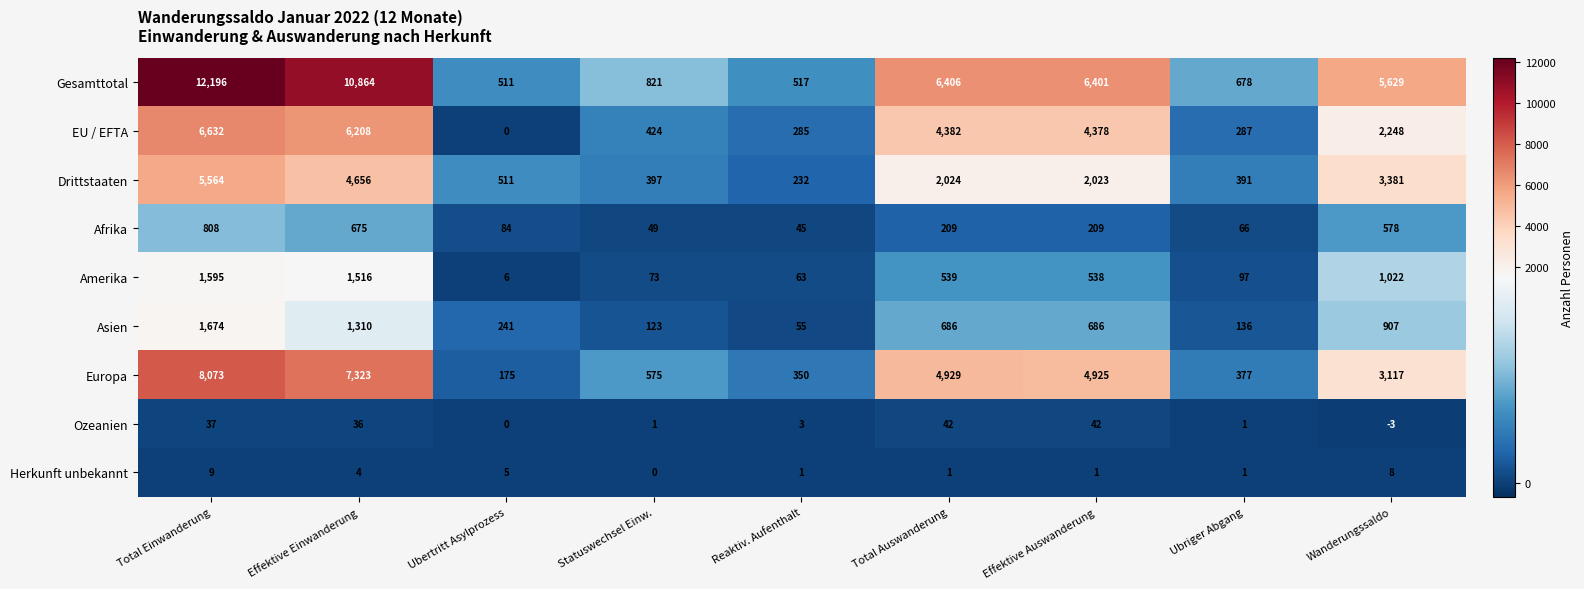

At how many categories does at least one series exceed 7103?

2